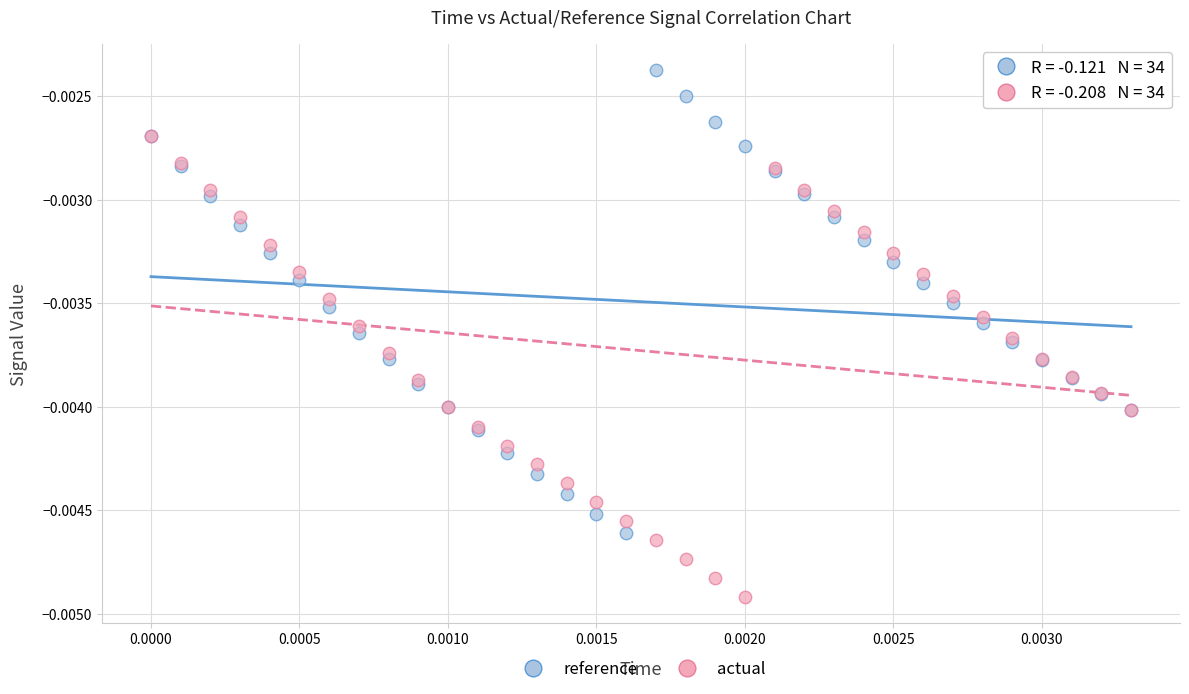

What are all the series names shown in the legend?

reference, actual